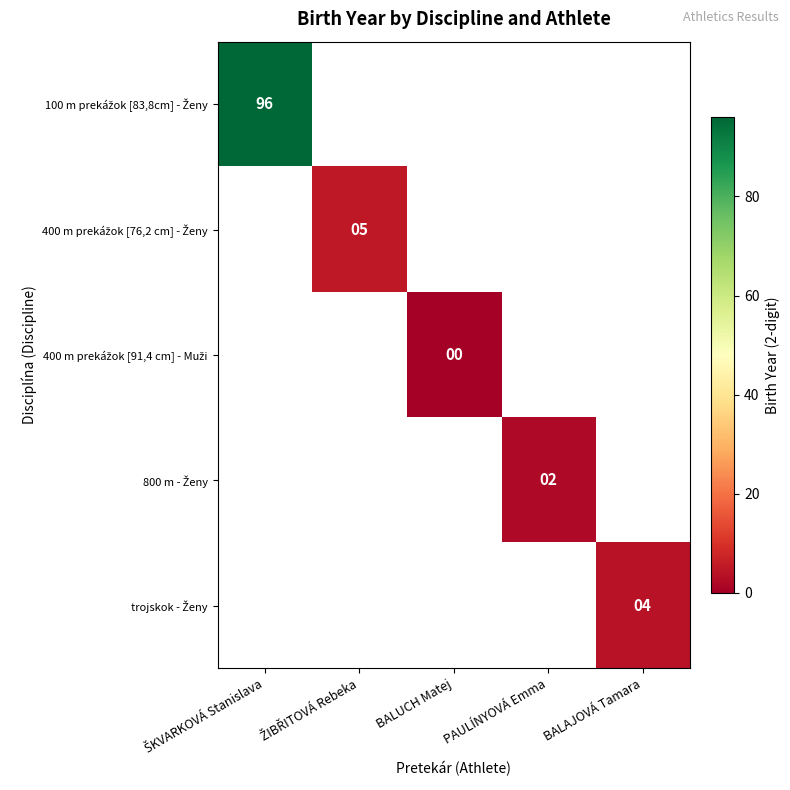

At BALAJOVÁ Tamara, list the series in order from smallest to largest.

100 m prekážok [83,8cm] - Ženy, 400 m prekážok [76,2 cm] - Ženy, 400 m prekážok [91,4 cm] - Muži, 800 m - Ženy, trojskok - Ženy